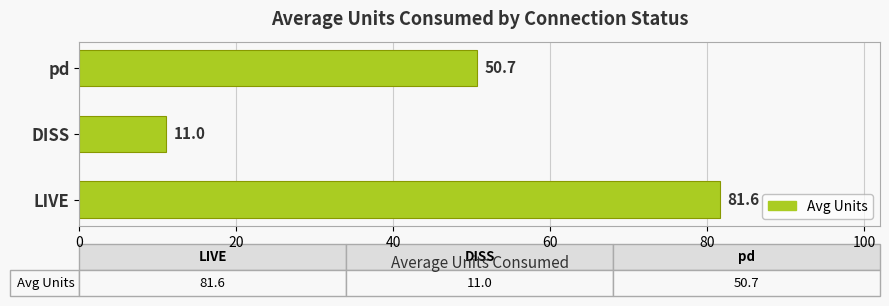

How many values exceed 50?

2